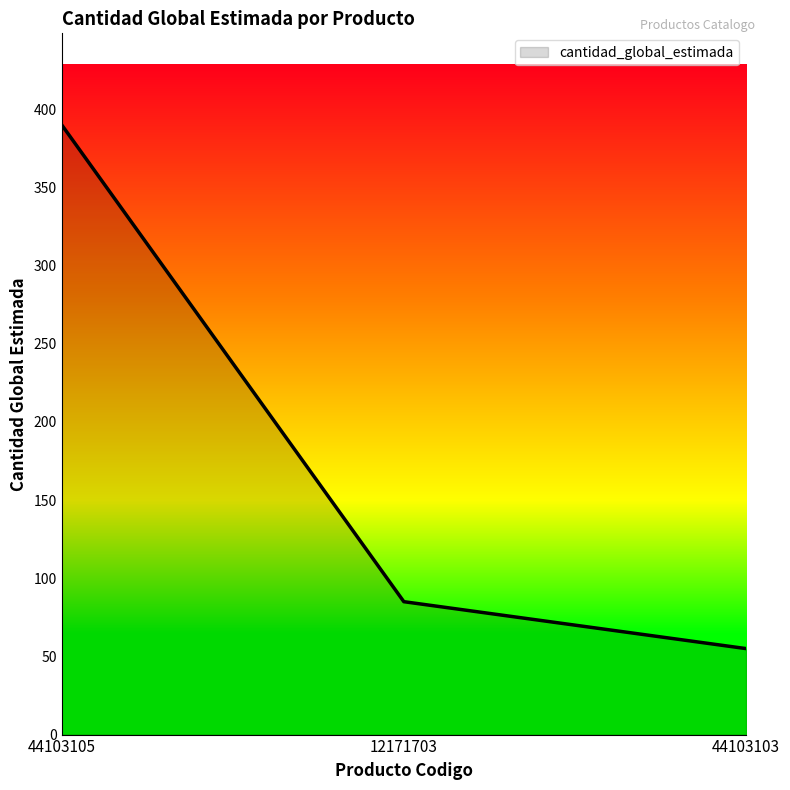

What is the average value?

177